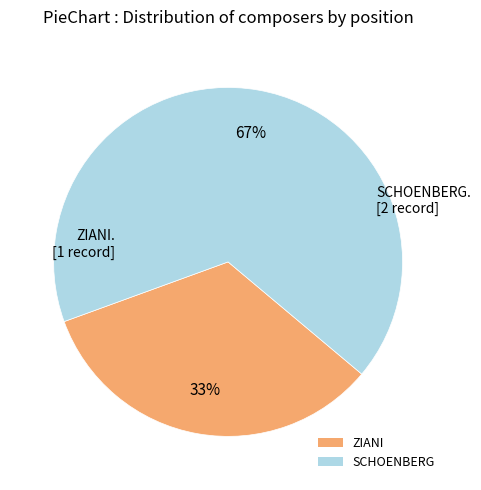

To the nearest percent, what percentage of the pie is ZIANI?

33%